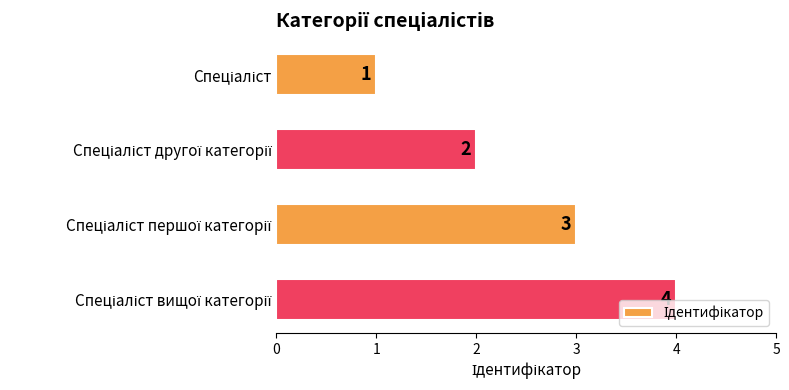

What is the minimum value shown in the chart?

1